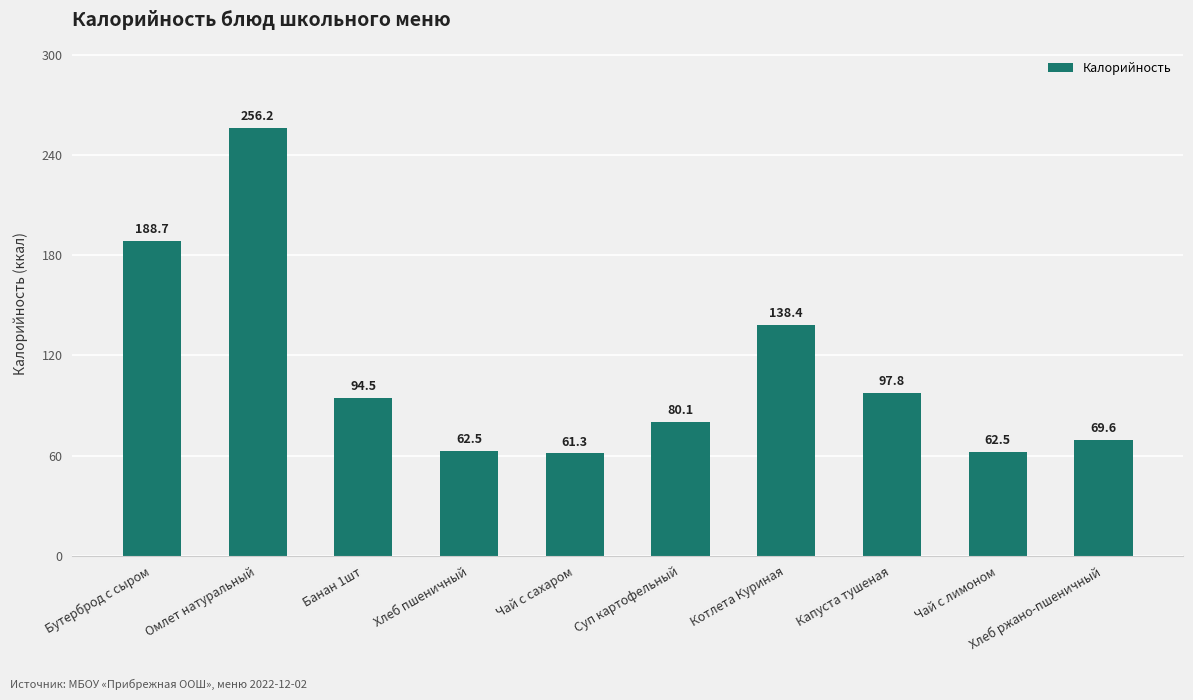

What is the label of the 10th bar from the right?

Бутерброд с сыром